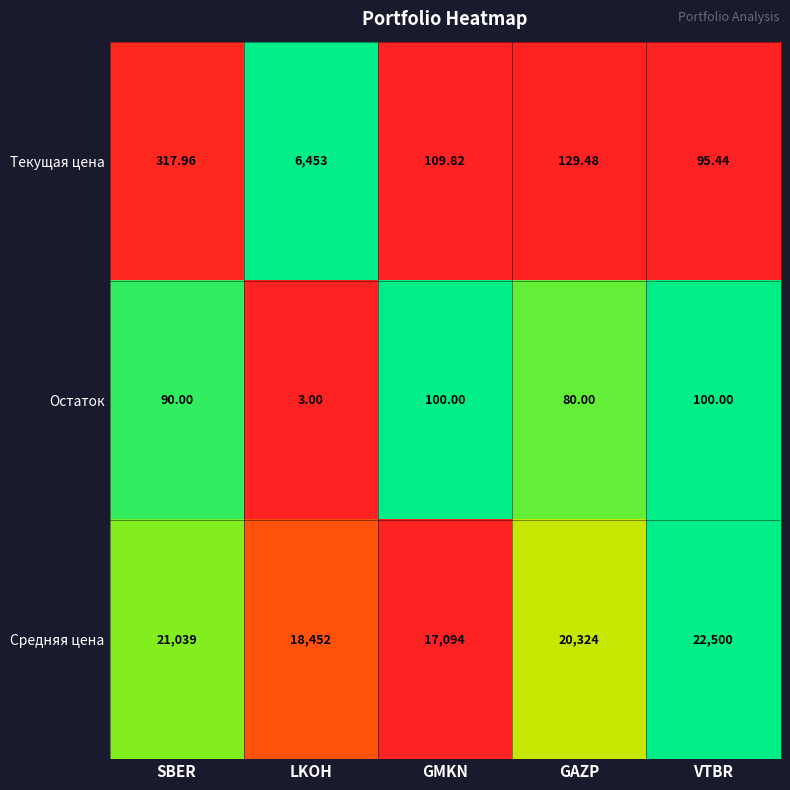

Rank the series by their maximum value, from highest to lowest.

Средняя цена, Текущая цена, Остаток